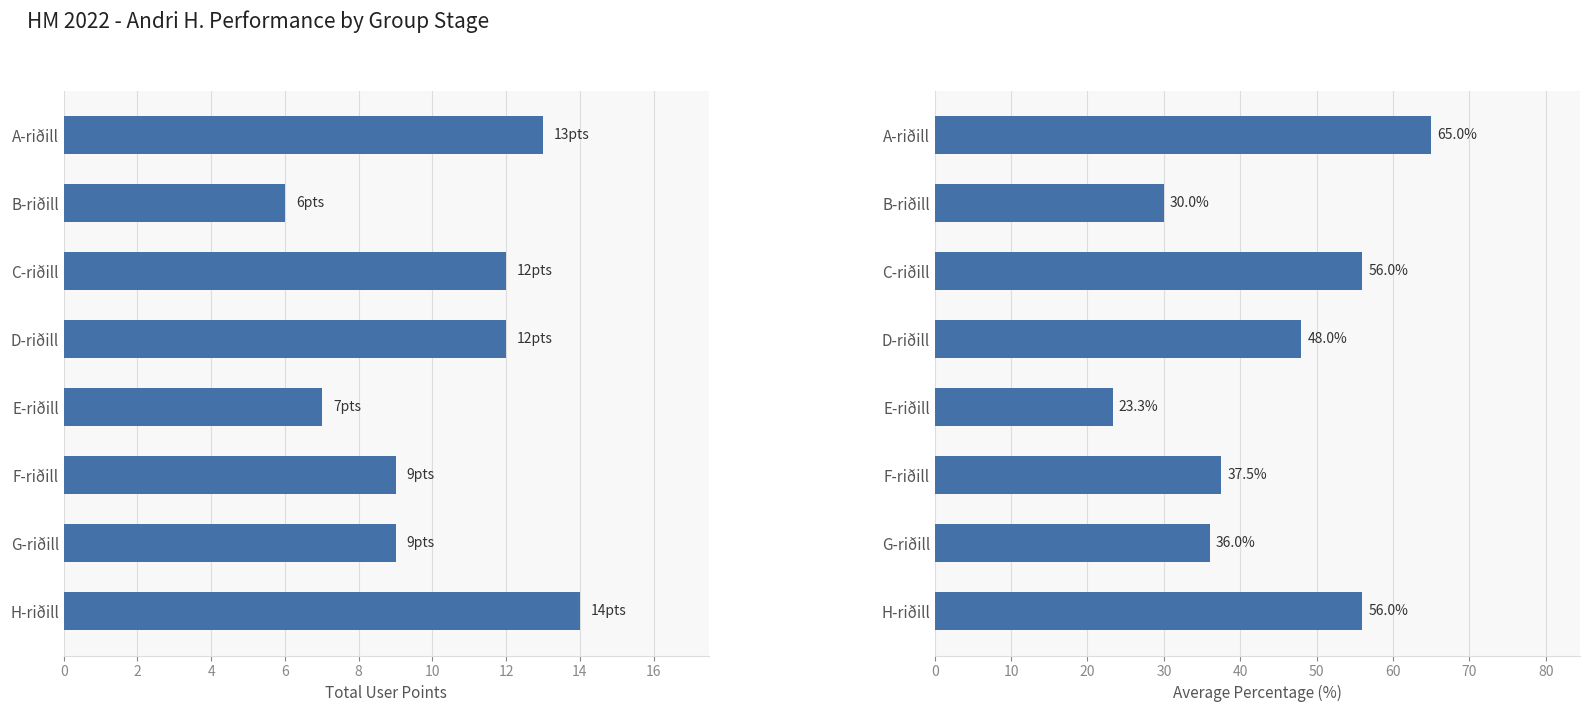

Count the number of categories in the chart.

8